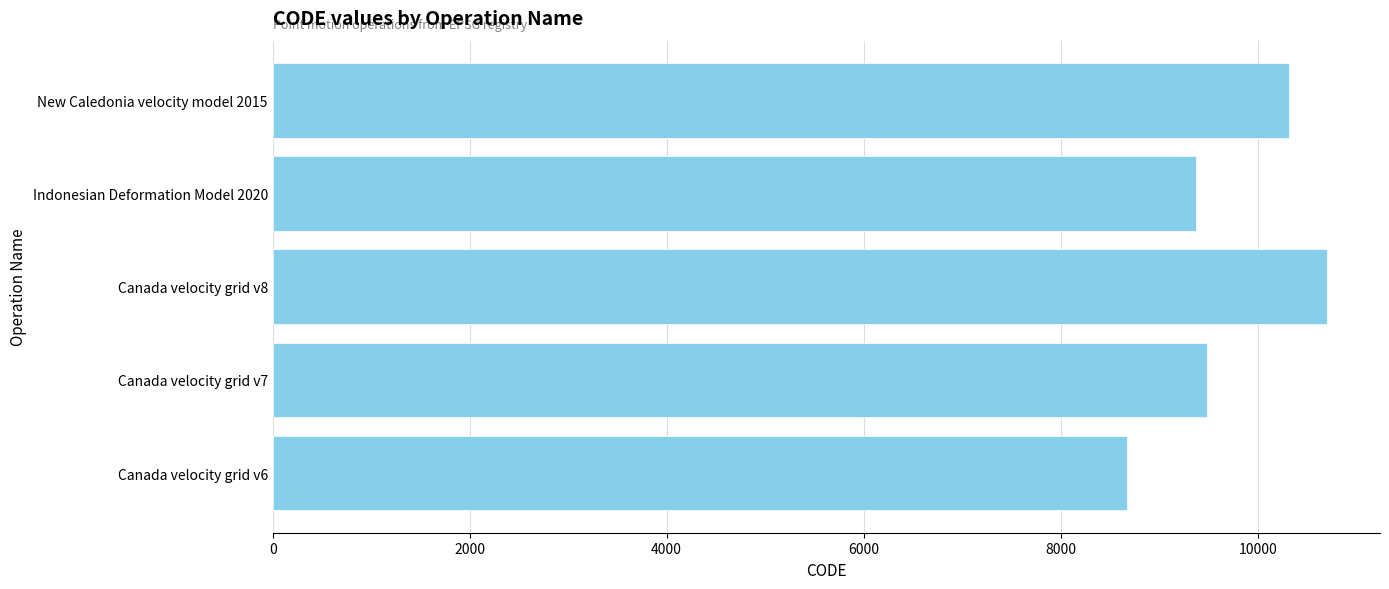

Reading bottom to top, what are all the values shown in this chart?

8676	9483	10707	9375	10323